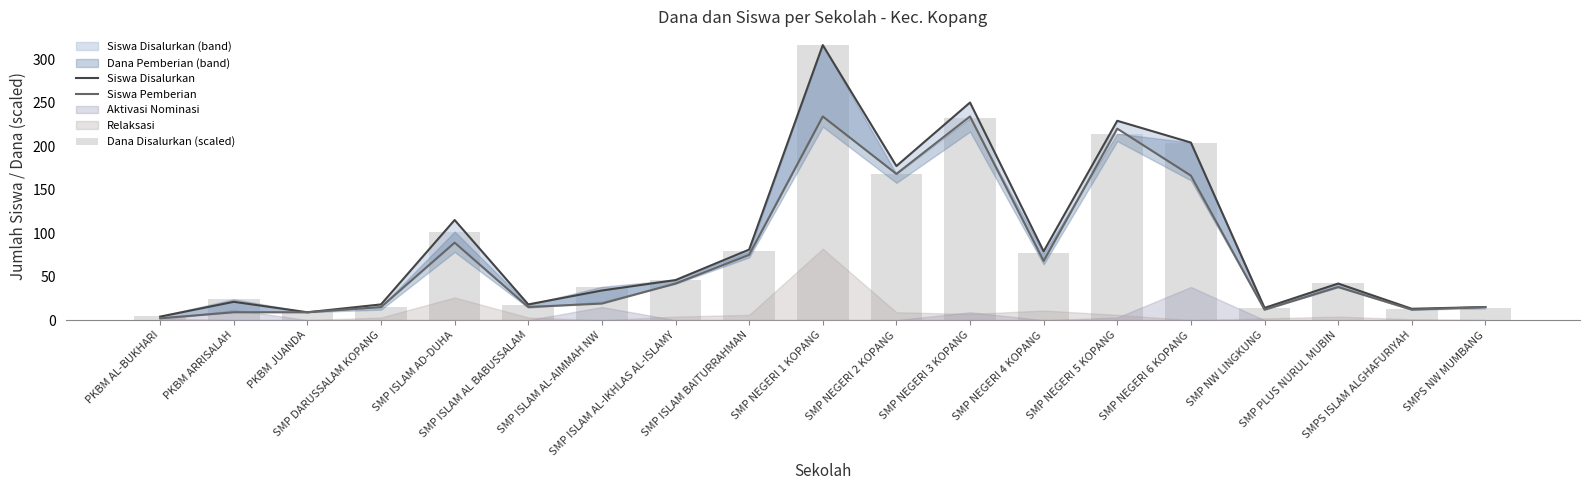

What is the difference between the second highest and second lowest values in the Dana Disalurkan (scaled) series?

222.9